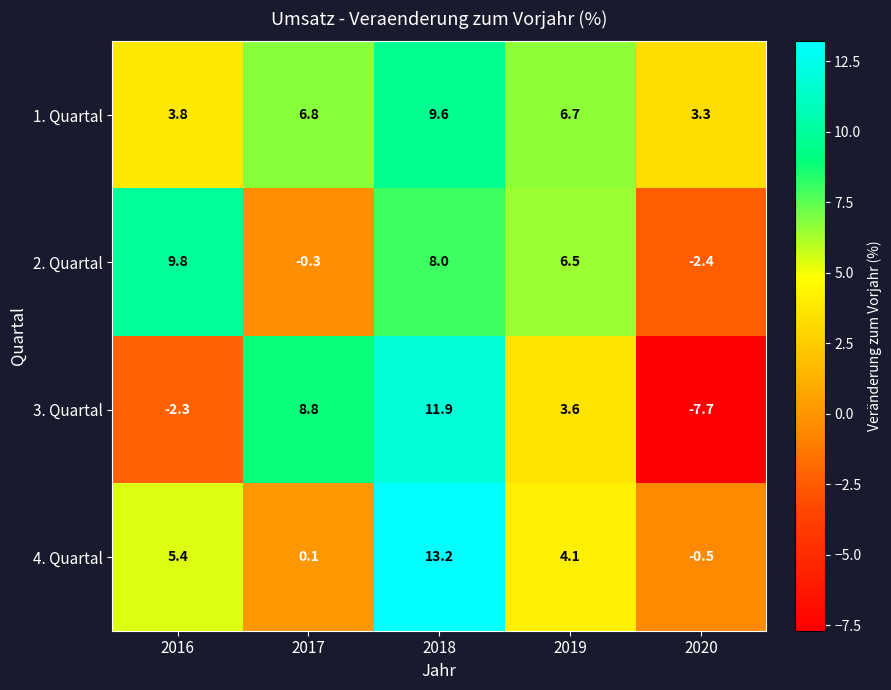

Reading left to right, list all the values displayed in this chart.

1. Quartal: 2016=3.8	2017=6.8	2018=9.6	2019=6.7	2020=3.3
2. Quartal: 2016=9.8	2017=-0.3	2018=8.0	2019=6.5	2020=-2.4
3. Quartal: 2016=-2.3	2017=8.8	2018=11.9	2019=3.6	2020=-7.7
4. Quartal: 2016=5.4	2017=0.1	2018=13.2	2019=4.1	2020=-0.5